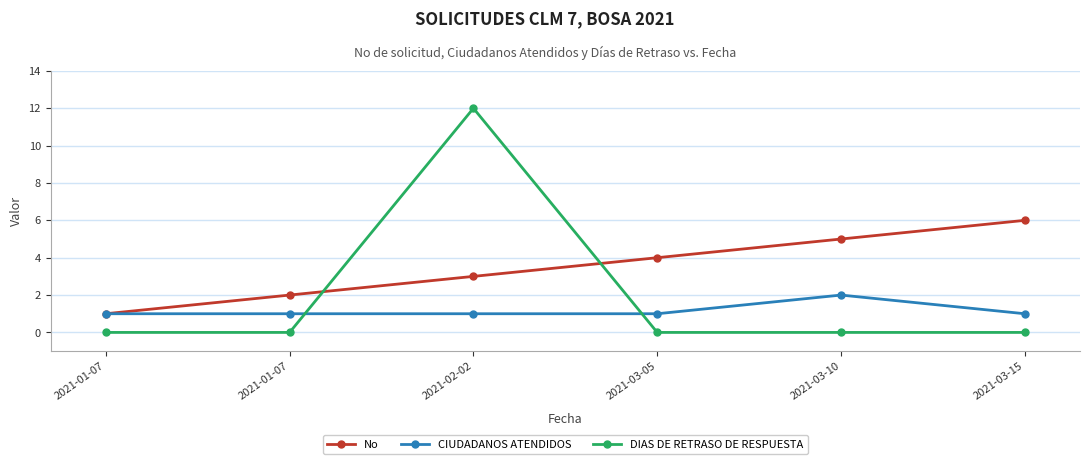

Is it true that CIUDADANOS ATENDIDOS equals 2 at 2021-03-10?

True